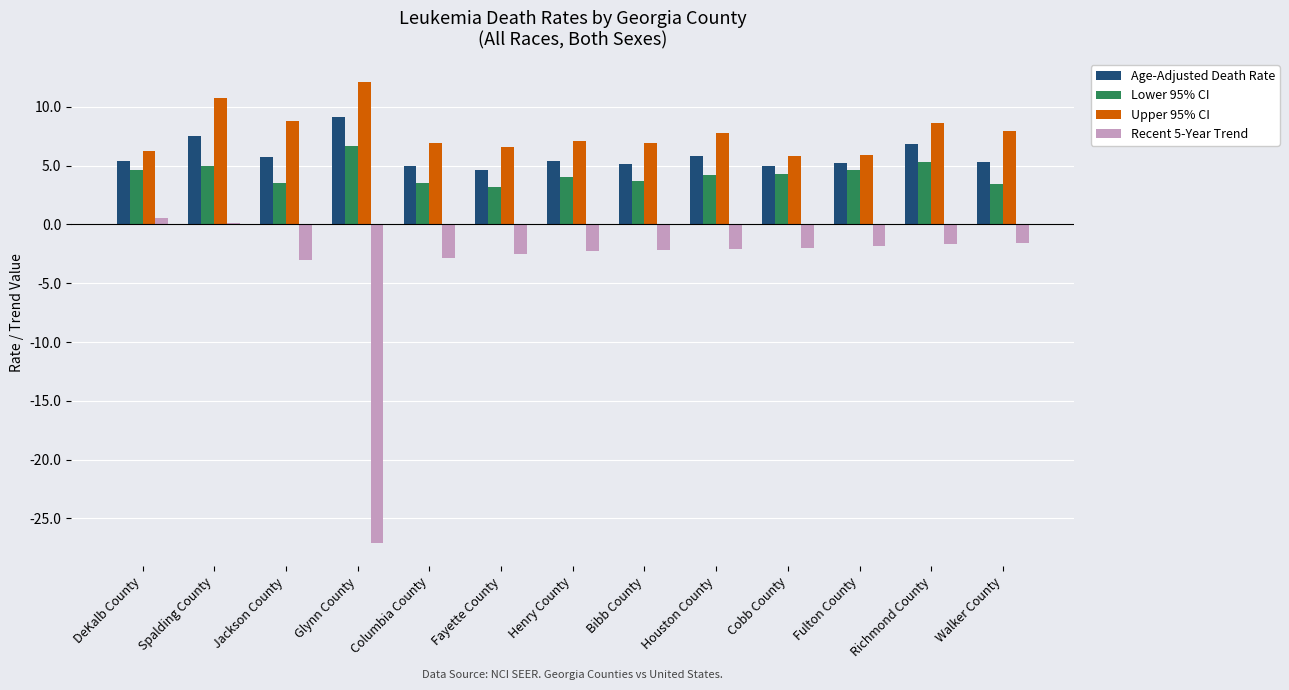

What is the sum of all Recent 5-Year Trend values?

-48.6